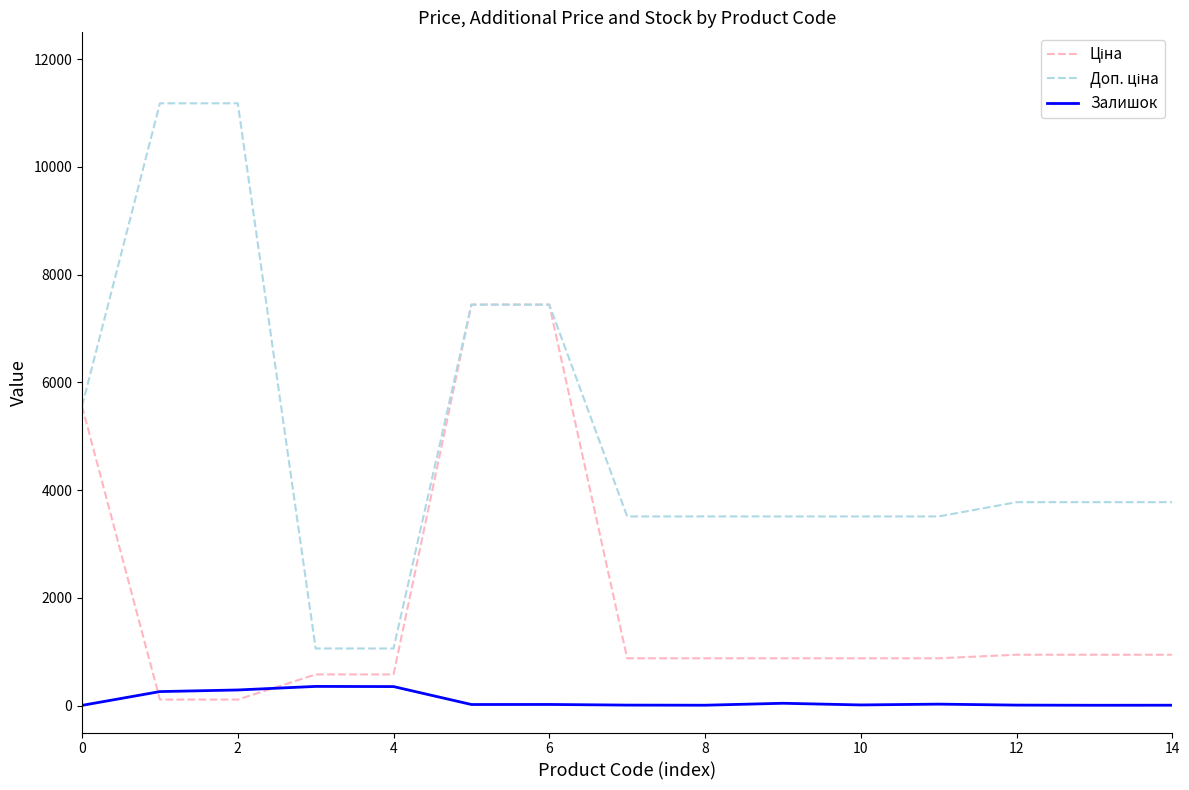

What is the greatest value displayed?

11182.0